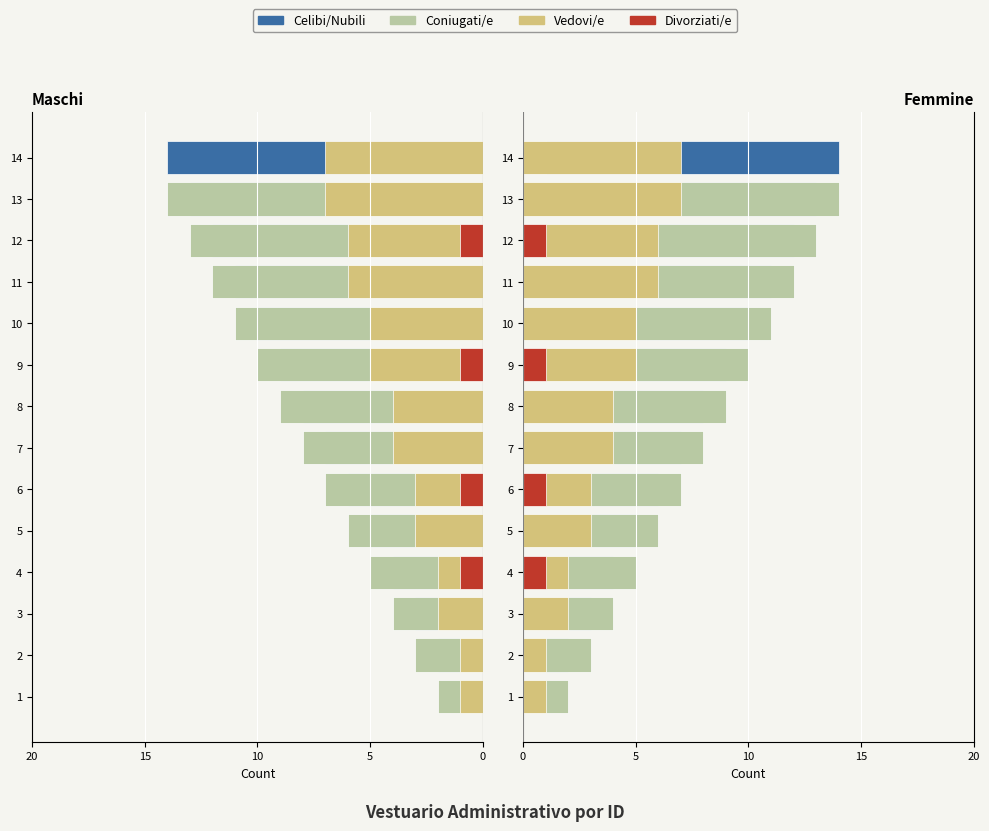

What are all the series names shown in the legend?

Celibi/Nubili, Coniugati/e, Vedovi/e, Divorziati/e